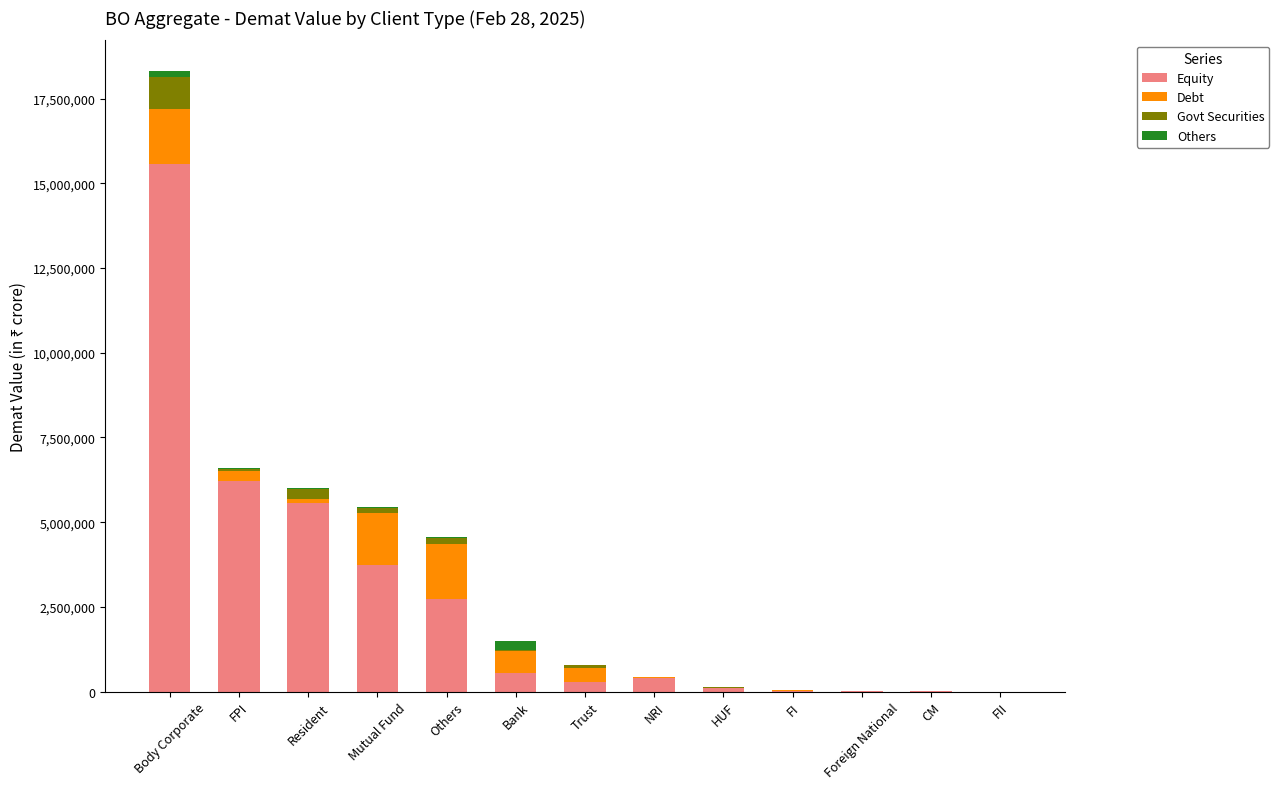

Which category has the highest value in the Equity series?

Body Corporate